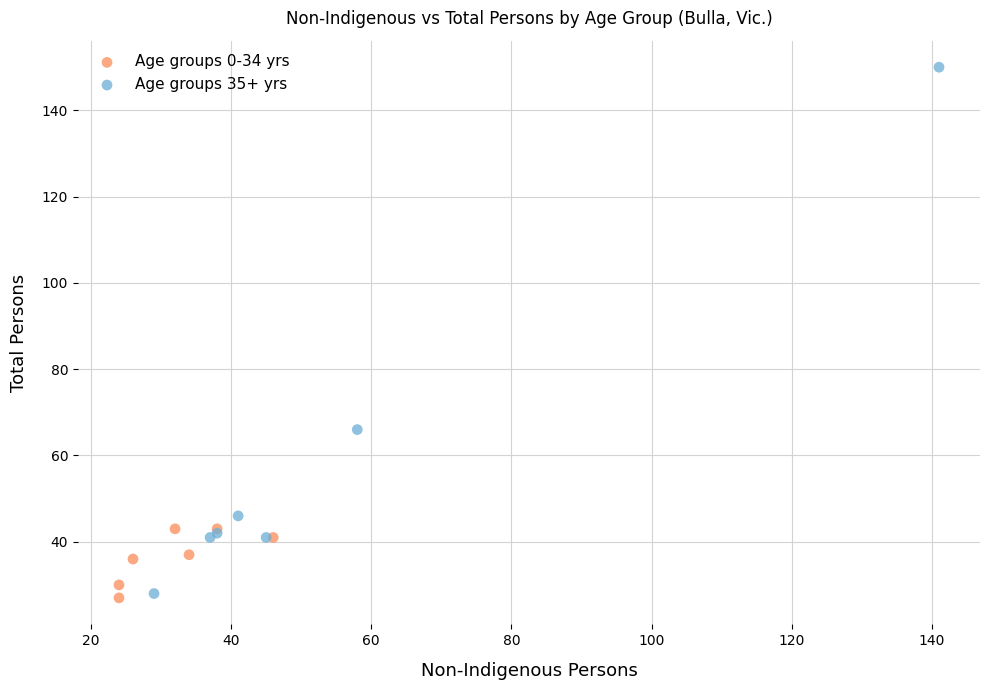

Which series has the largest Y range (max minus min)?

Age groups 35+ yrs